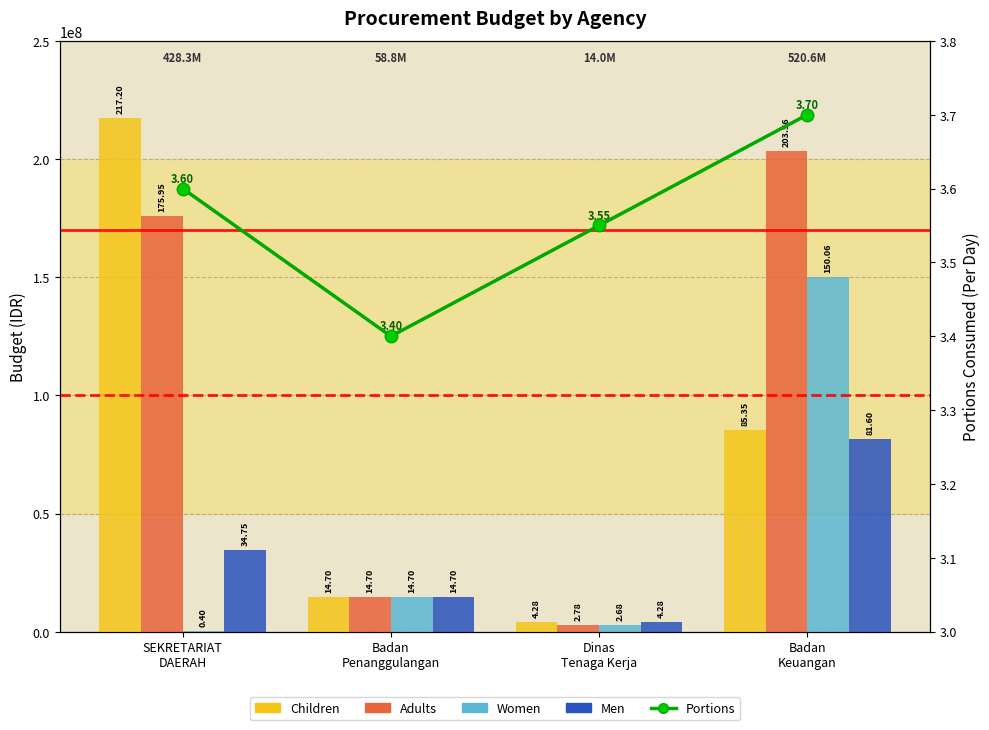

What is the label of the 4th bar from the right?

SEKRETARIAT
DAERAH